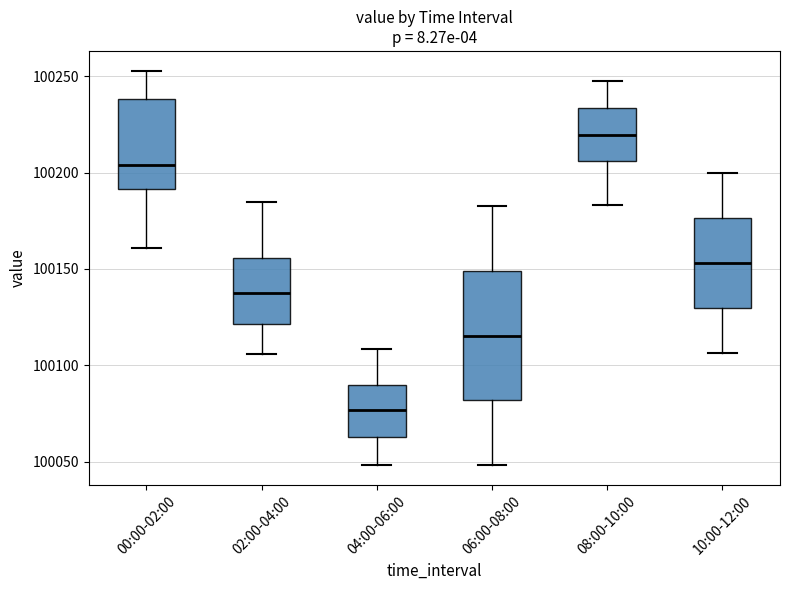

Reading left to right, transcribe this box plot: for each box, give where its median line is, the range the box spans, and where its two whiskers end, as read against the y-axis. The values are not printed on the chart, so give them approximately, as read against the axis.

00:00-02:00: median 100205, box 100190 to 100240, whiskers 100160 to 100255
02:00-04:00: median 100140, box 100120 to 100155, whiskers 100105 to 100185
04:00-06:00: median 100075, box 100065 to 100090, whiskers 100050 to 100110
06:00-08:00: median 100115, box 100080 to 100150, whiskers 100050 to 100185
08:00-10:00: median 100220, box 100205 to 100235, whiskers 100185 to 100250
10:00-12:00: median 100155, box 100130 to 100175, whiskers 100105 to 100200